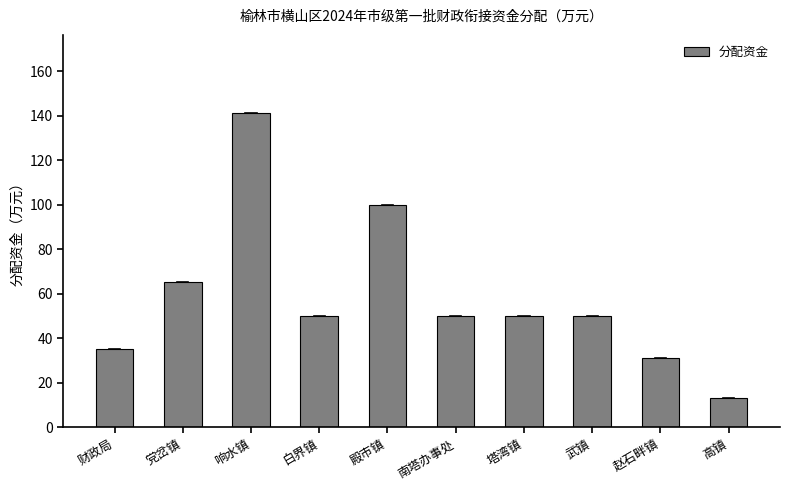

Reading left to right, extract all data points from this chart.

财政局=35	党岔镇=65	响水镇=141	白界镇=50	殿市镇=100	南塔办事处=50	塔湾镇=50	武镇=50	赵石畔镇=31	高镇=13